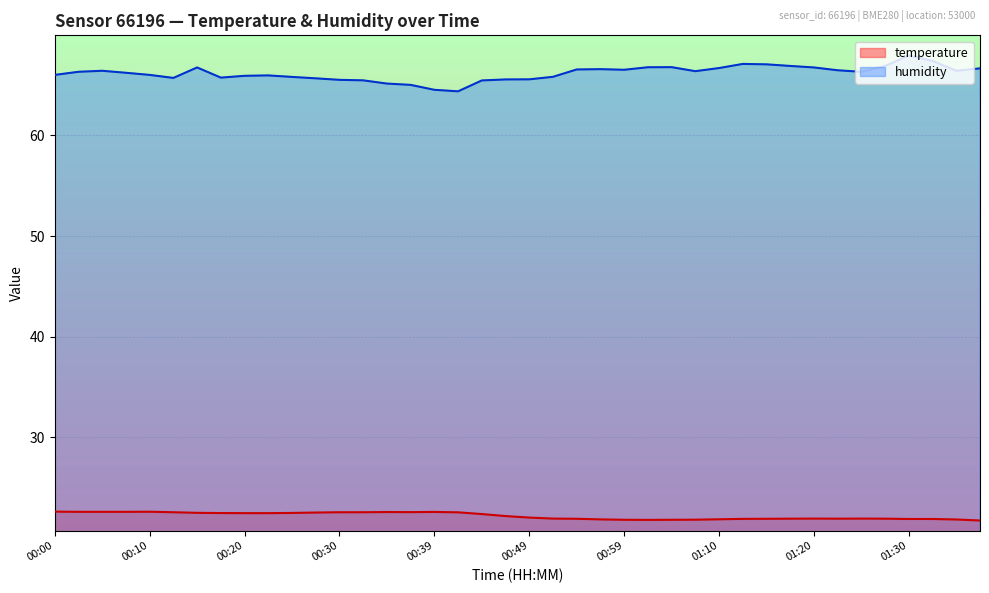

True or false: temperature and humidity intersect in this chart.

False